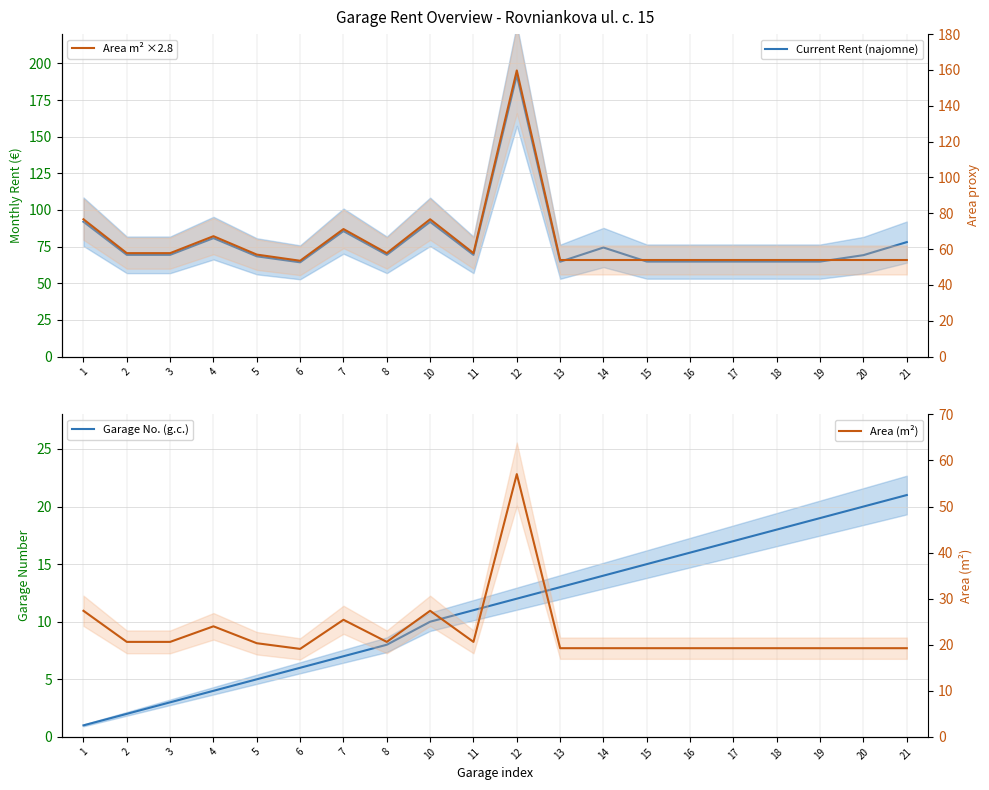

Which series has the largest range (max minus min)?

Current Rent (najomne)